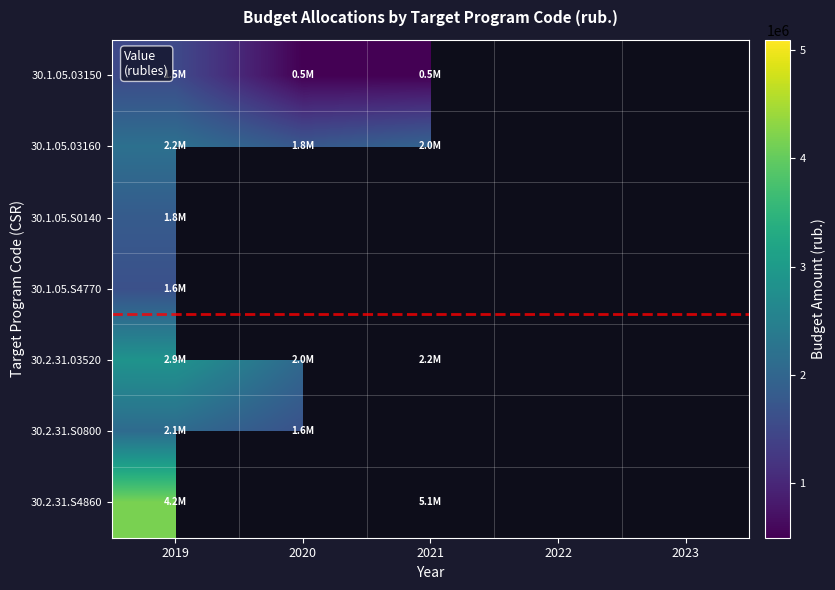

What is the smallest value displayed?

500000.0